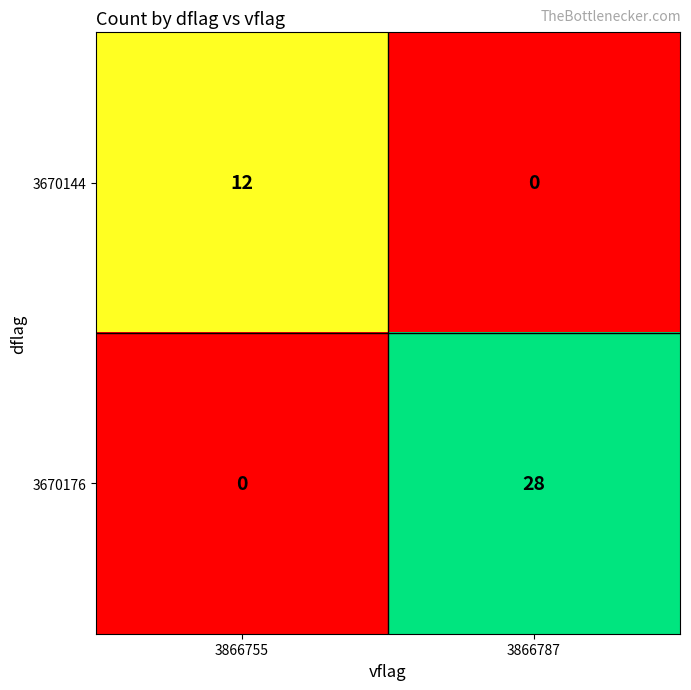

What is the spread (max minus min) of values at 3866787?

28